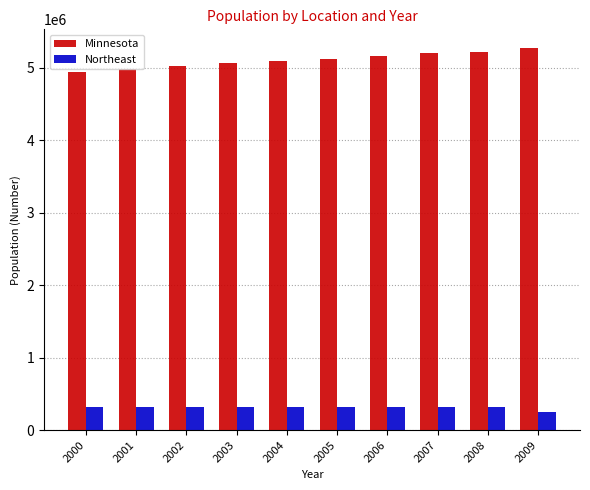

What is the minimum value shown in the chart?

255849